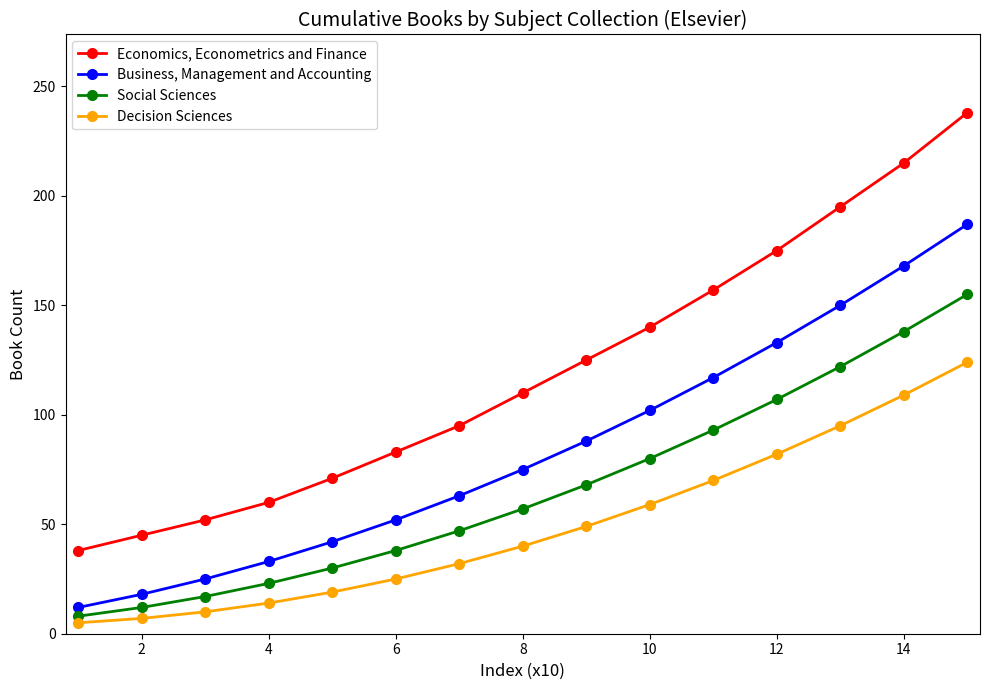

True or false: Business, Management and Accounting and Decision Sciences cross at least once.

False